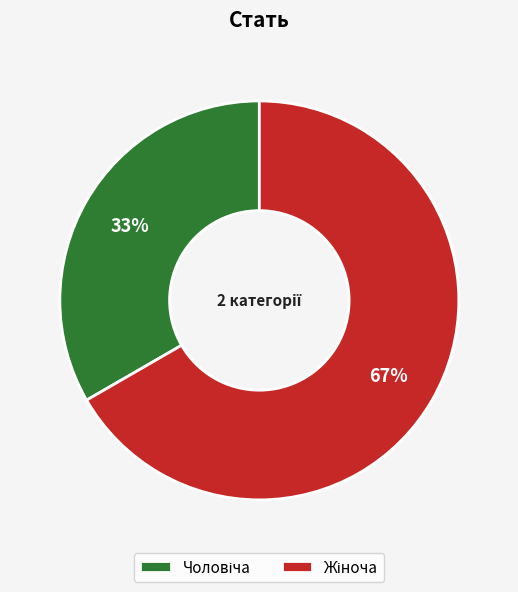

To the nearest percent, what is the average slice percentage?

50%